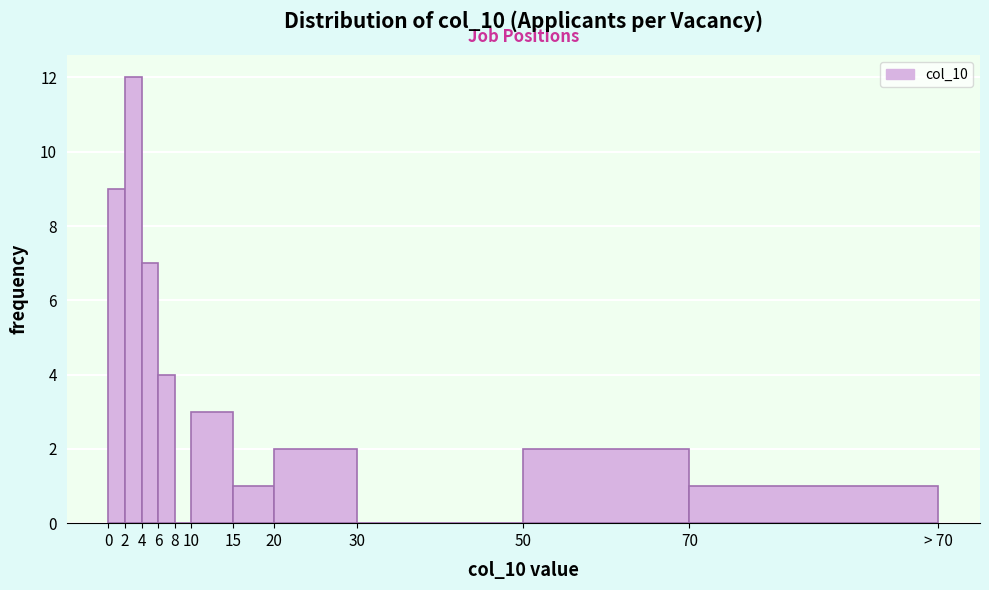

Reading left to right, transcribe all the data shown in this chart.

0=9	2=12	4=7	6=4	8=0	10=3	15=1	20=2	30=0	50=2	70=1